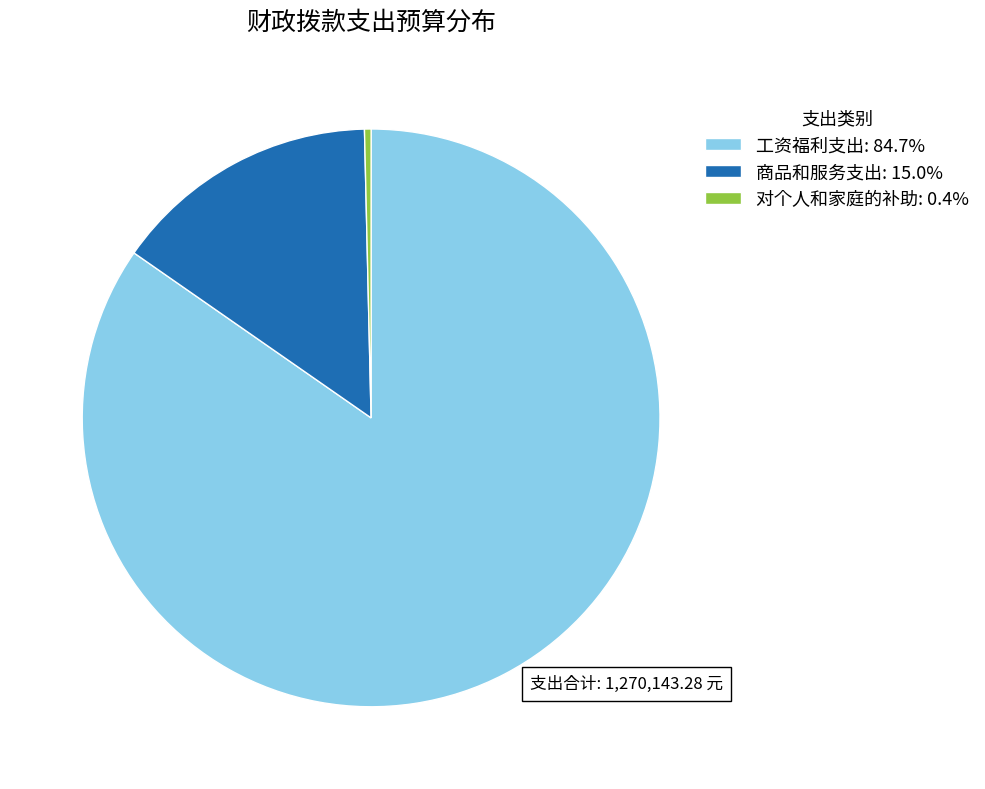

Is the sum of 商品和服务支出: 15.0% and 工资福利支出: 84.7% greater than half?

Yes